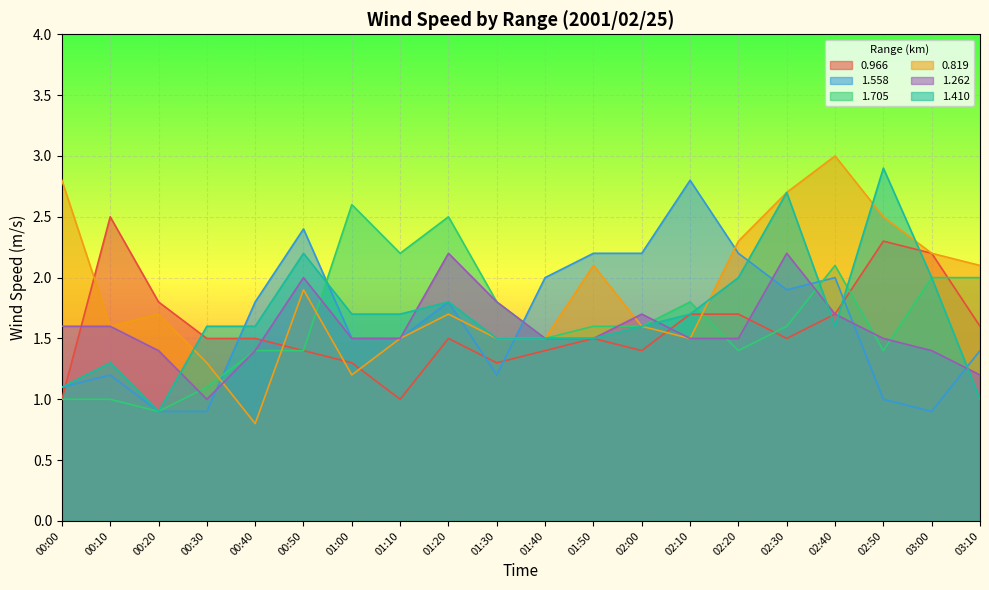

How many distinct data groups are displayed?

6